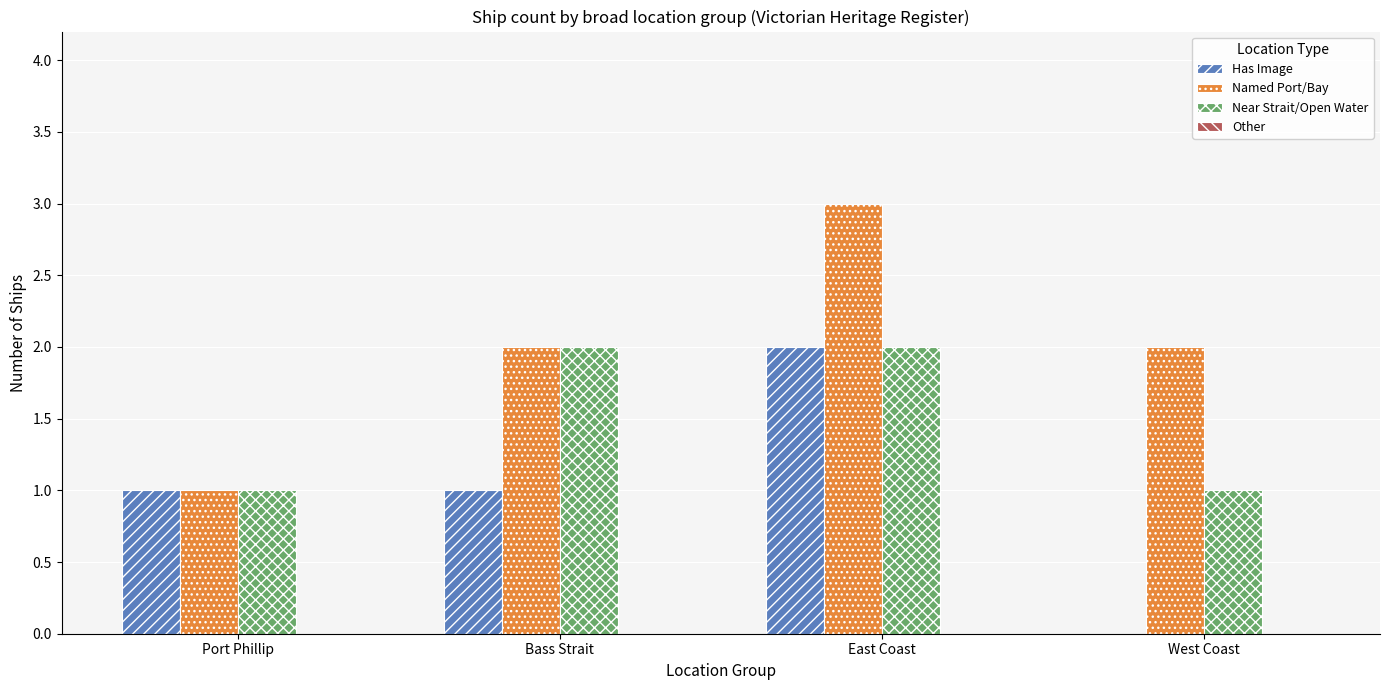

Reading left to right, extract all data points from this chart.

Has Image: Port Phillip=1	Bass Strait=1	East Coast=2	West Coast=0
Named Port/Bay: Port Phillip=1	Bass Strait=2	East Coast=3	West Coast=2
Near Strait/Open Water: Port Phillip=1	Bass Strait=2	East Coast=2	West Coast=1